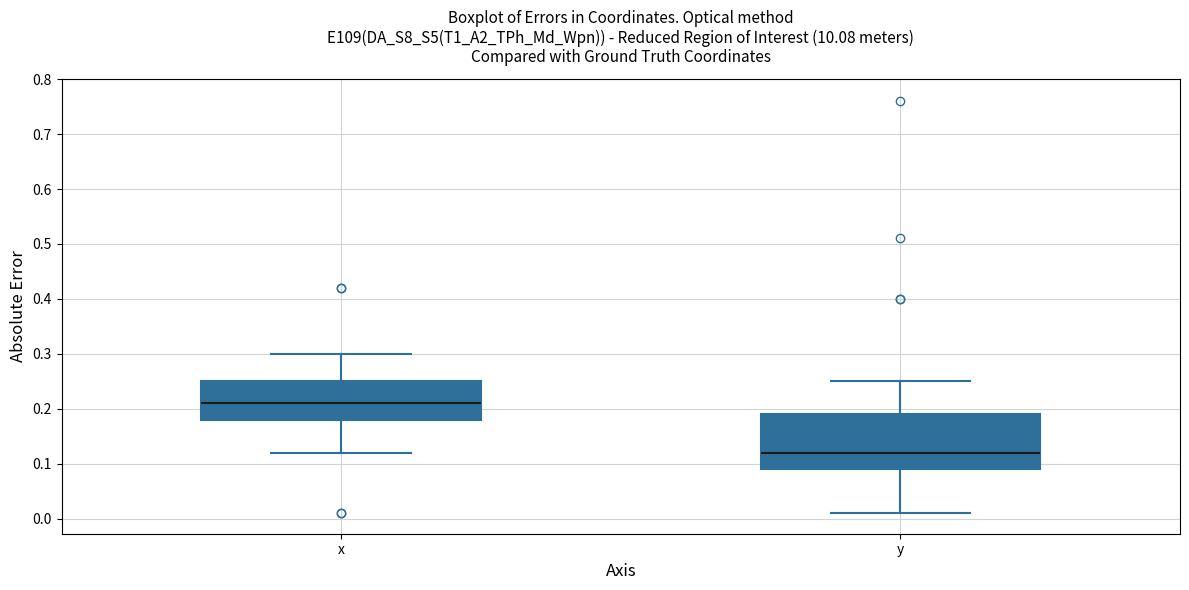

Comparing the boxes themselves (not the whiskers), which one is the tallest?

y